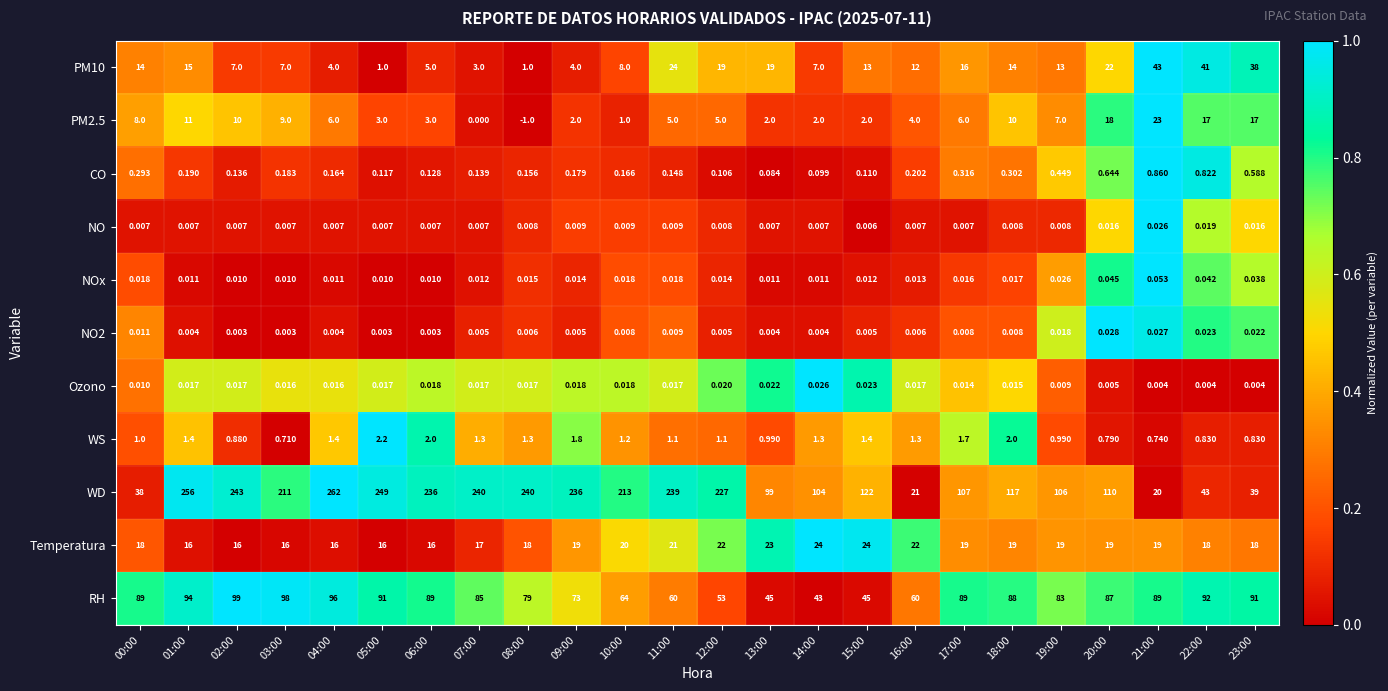

Which series changed the most between 20:00 and 22:00?

WD